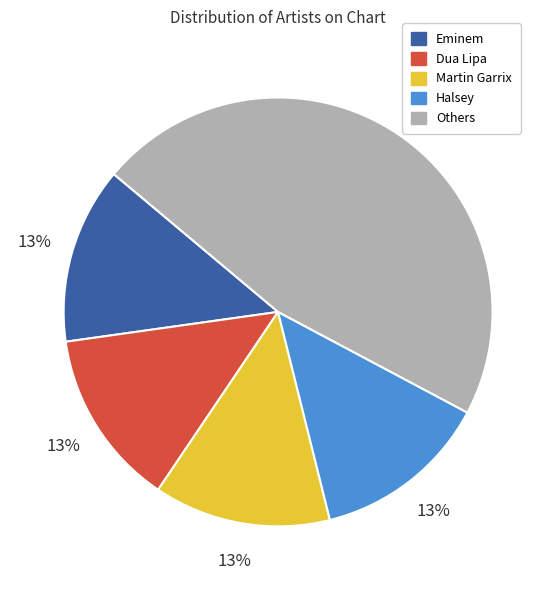

Count the number of slices in the pie.

5